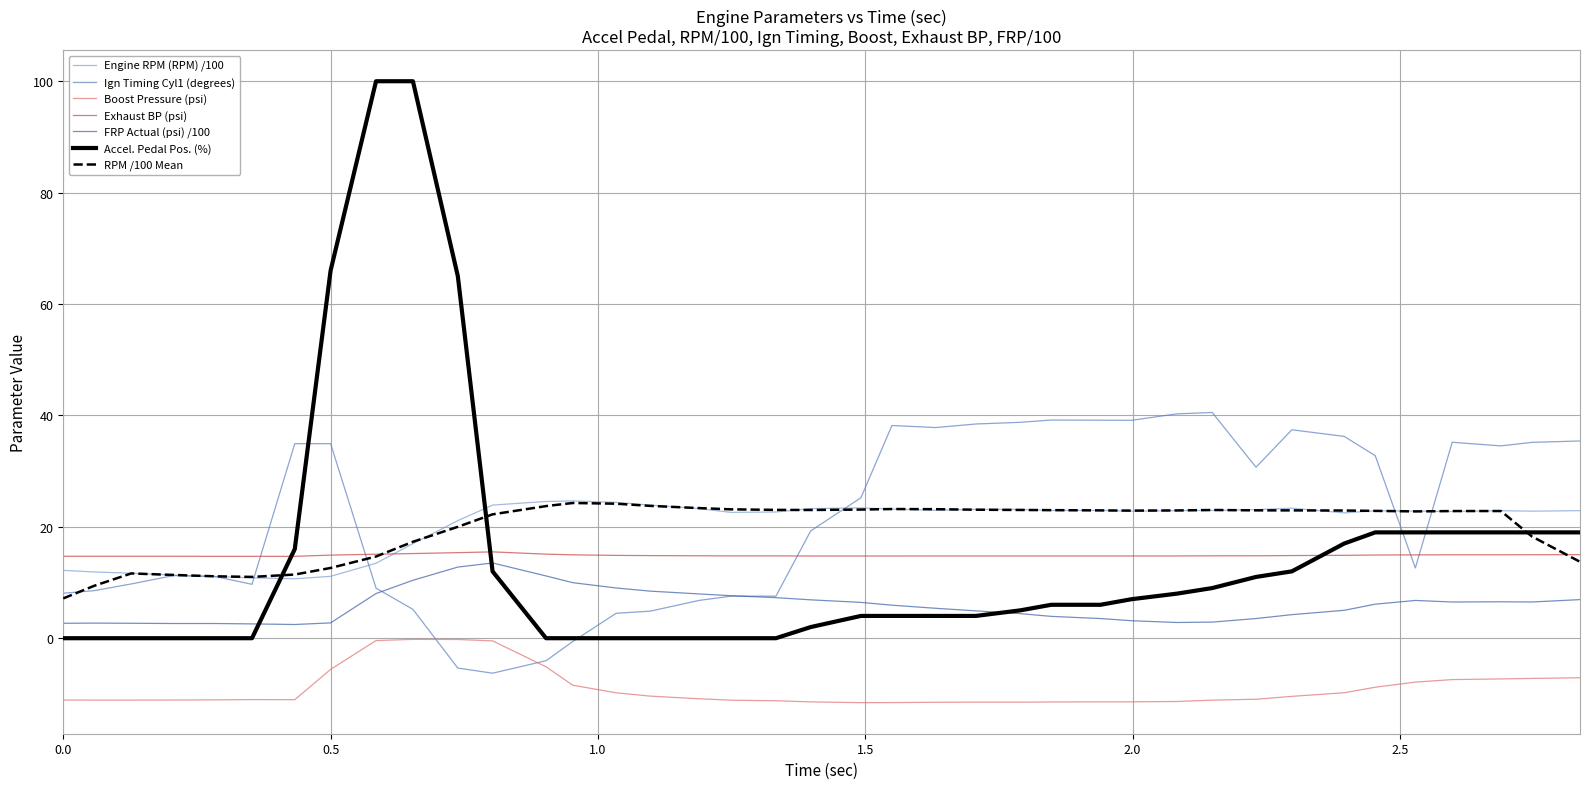

What is the sum of all Exhaust BP (psi) values?

580.0